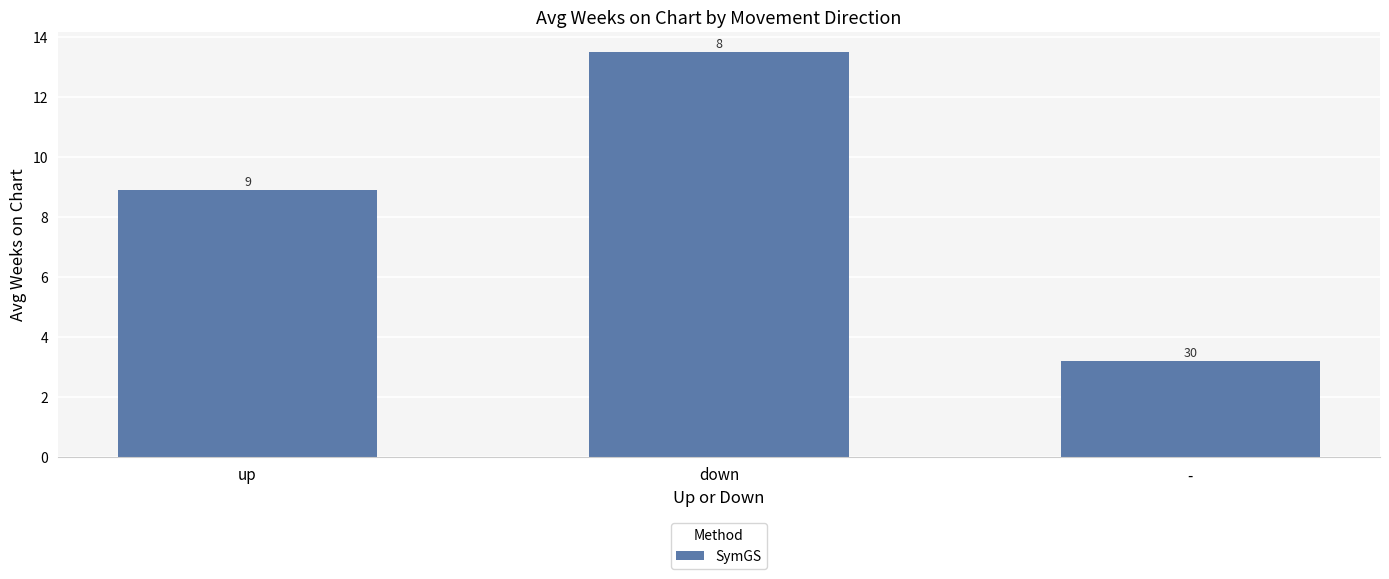

What is the value of the 1st bar from the left?

8.9